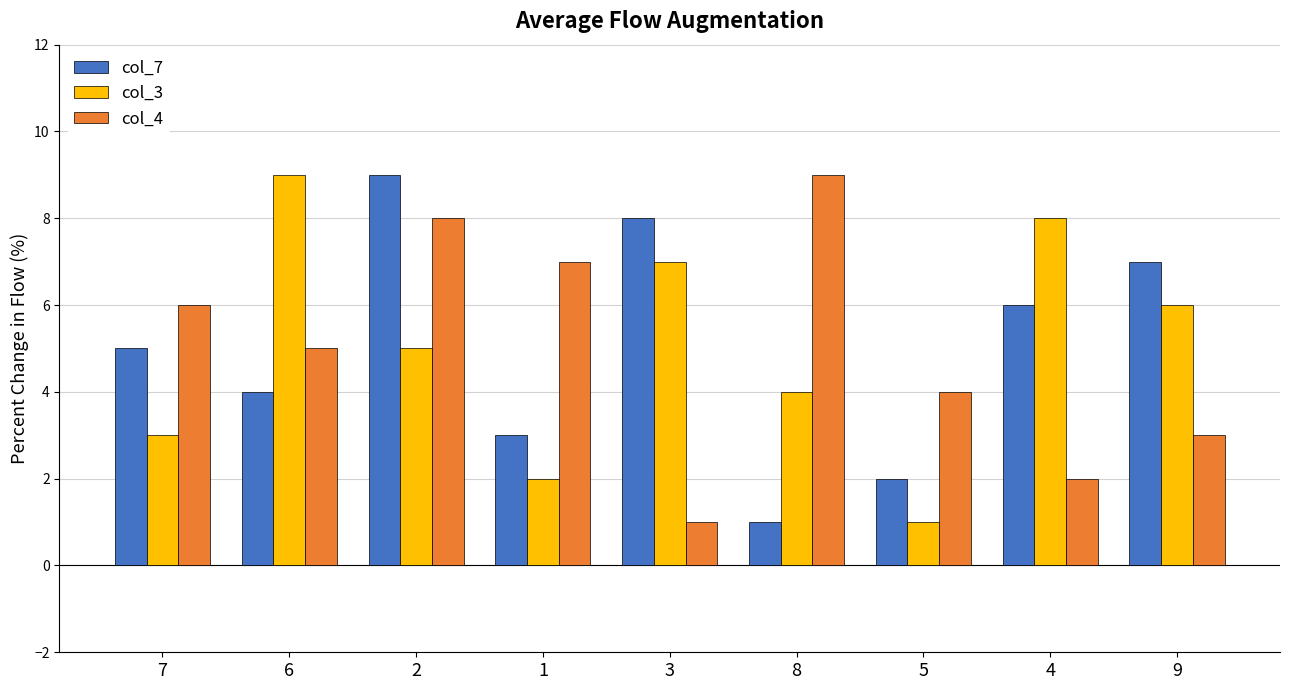

What is the label of the 5th bar from the left?

3